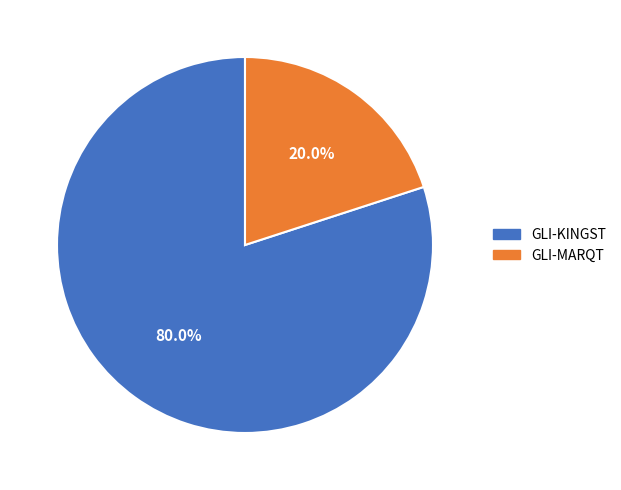

What percentage is the GLI-KINGST slice, to the nearest percent?

80%